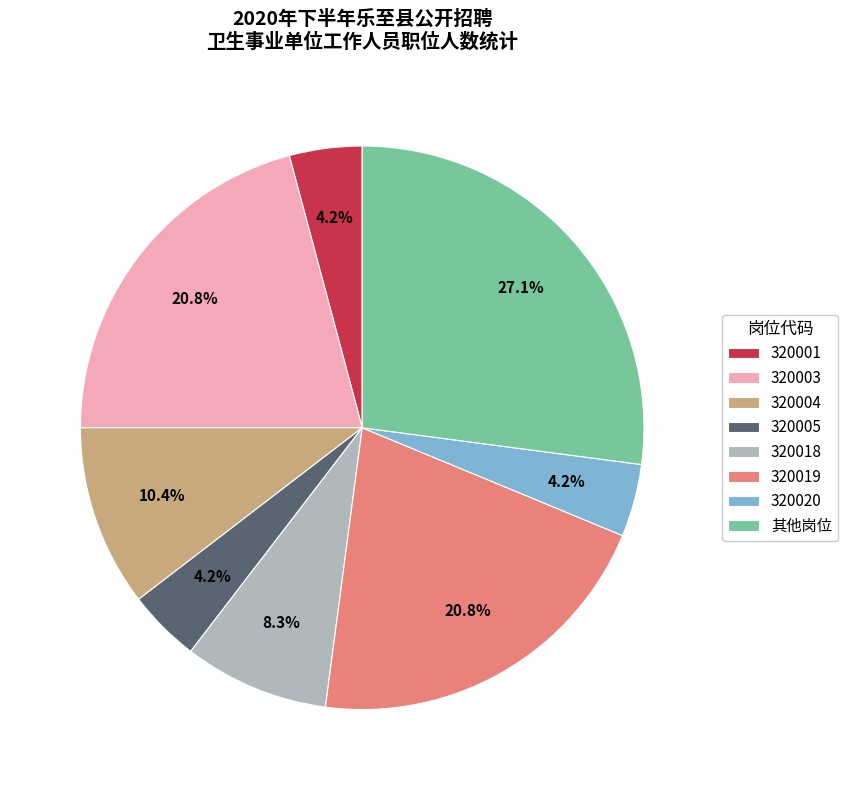

How many slices are in this pie chart?

8